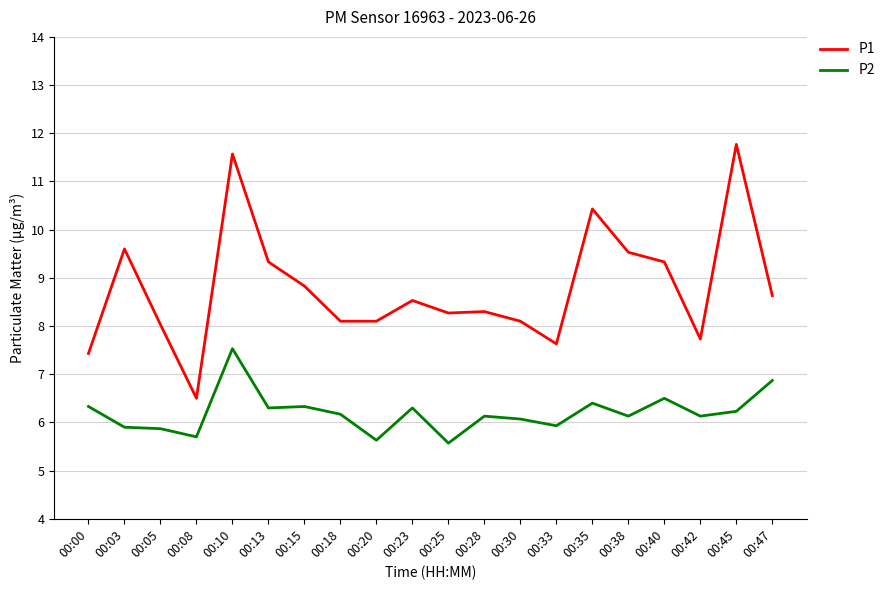

Which category has the highest value across all series?

00:45